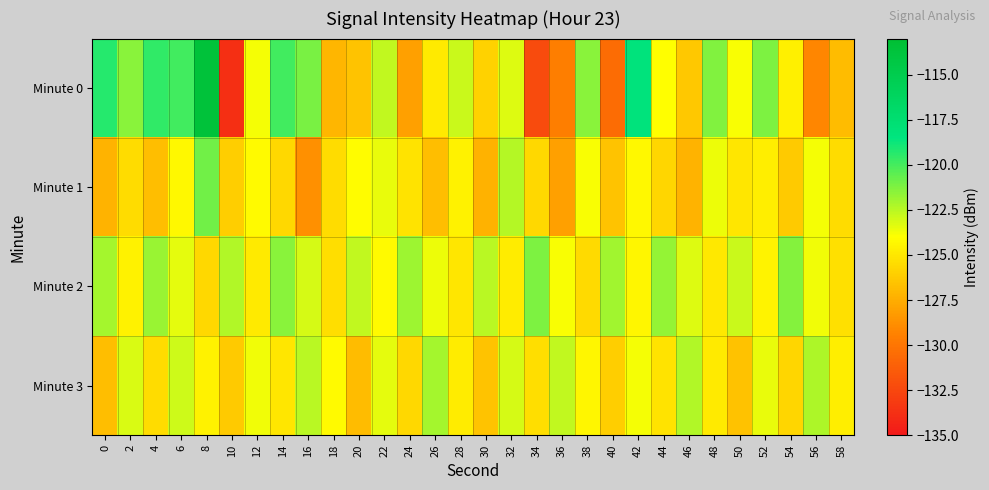

Which label corresponds to the smallest value in the chart?

10